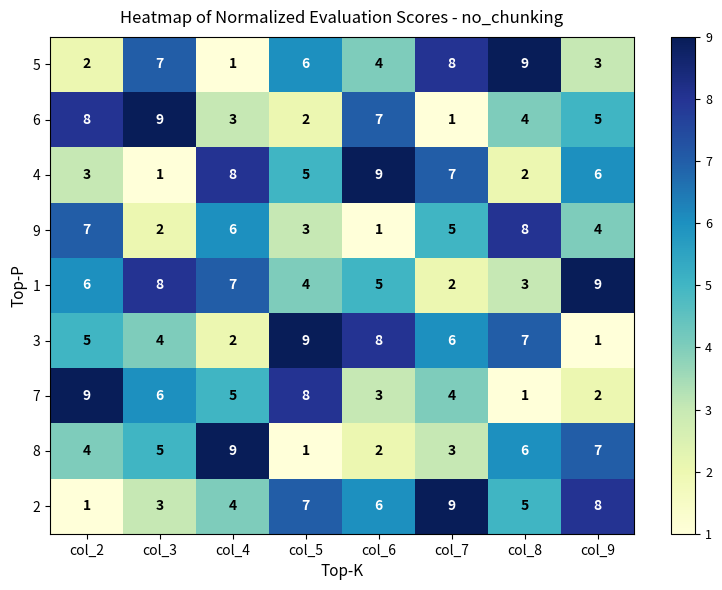

How many series are shown in this chart?

9